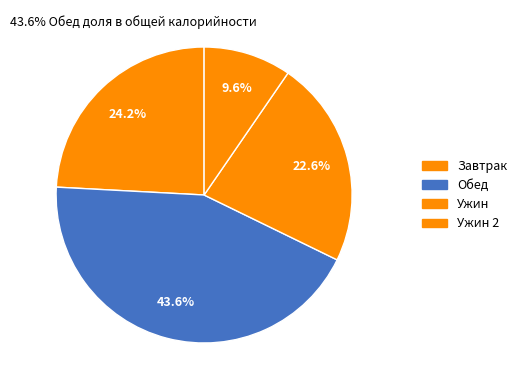

Which slice is the largest?

Обед